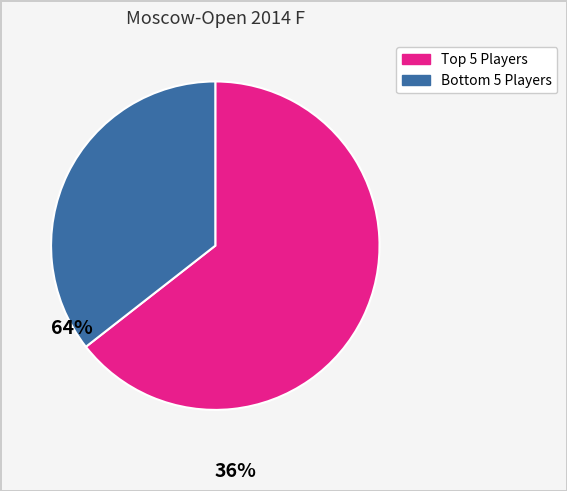

Rank the categories by value from lowest to highest.

Bottom 5 Players, Top 5 Players